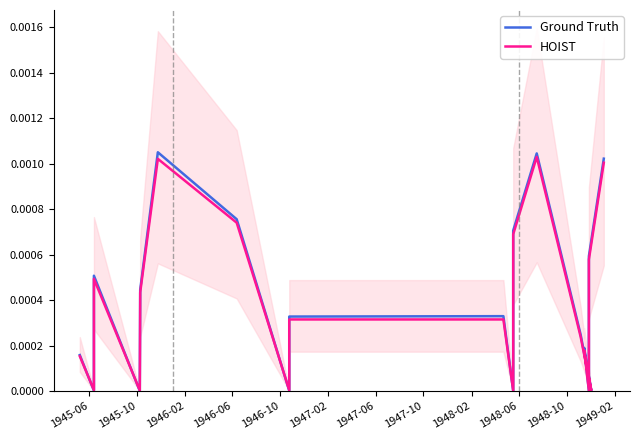

How many interior local valleys does the Ground Truth series have?

6